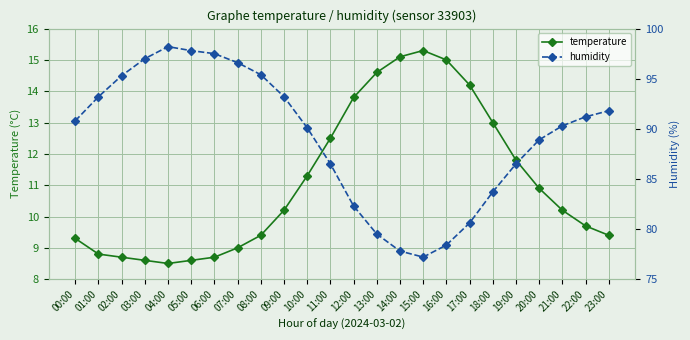

What is the difference between the maximum and minimum values in the humidity series?

21.0